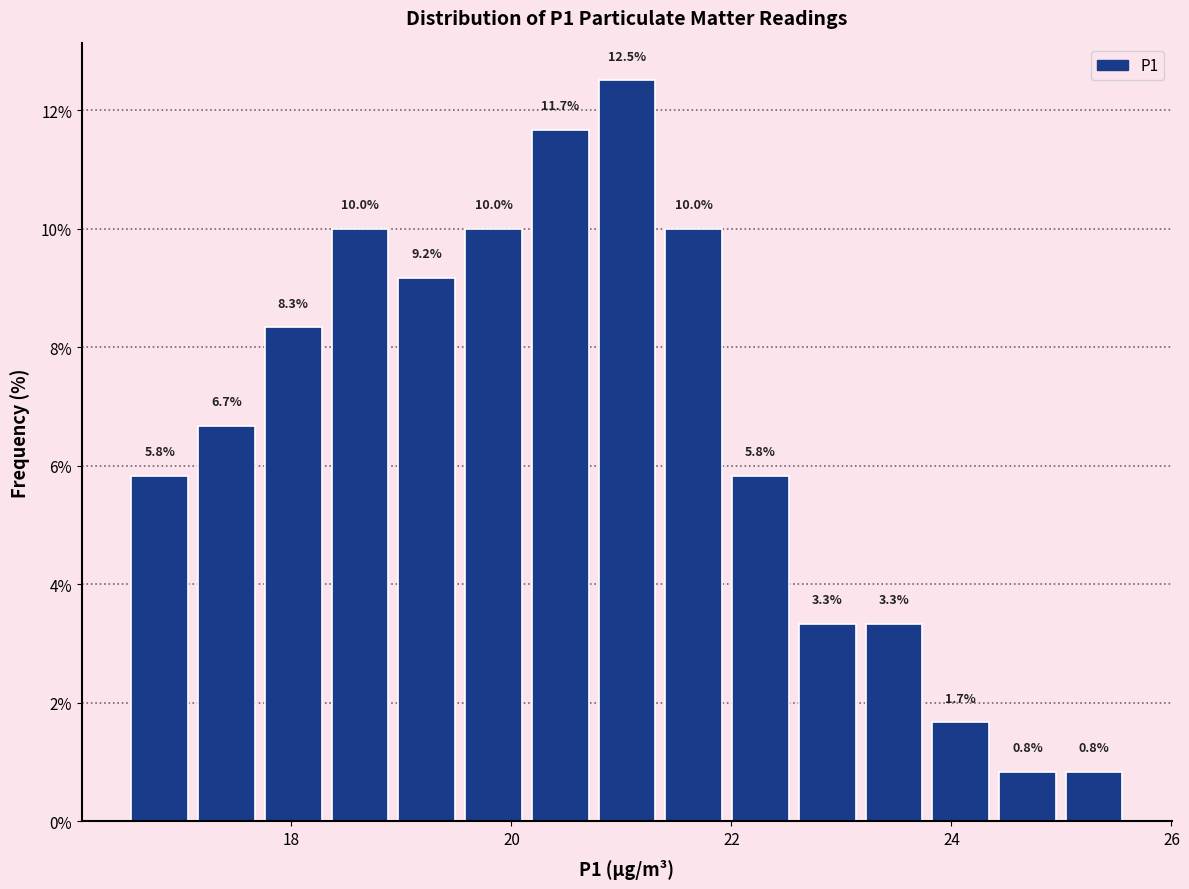

Around what value on the x-axis is the tallest bar? Give the approximate position of its centre, as read against the axis.

21.0